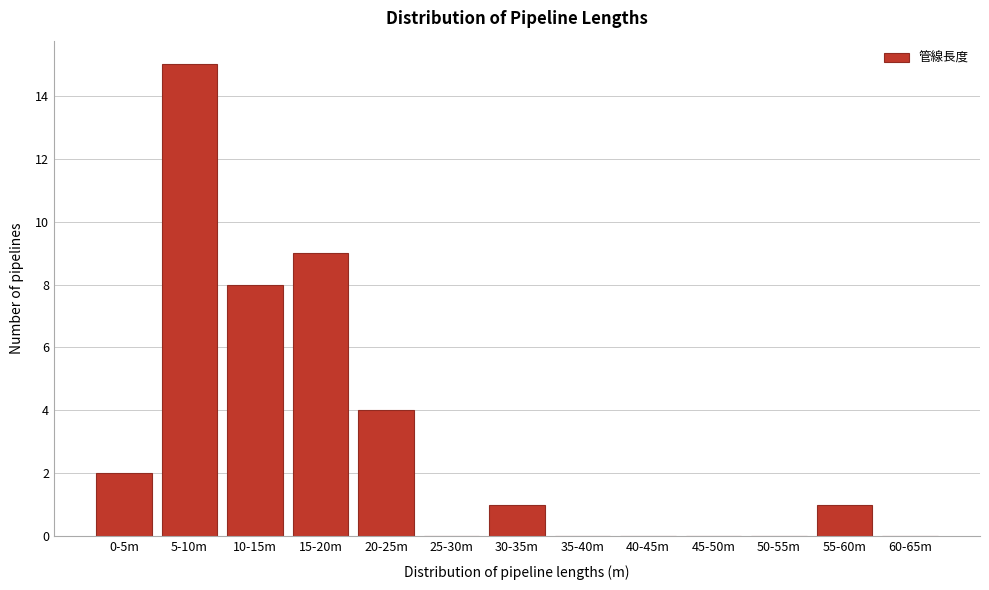

Reading right to left, list all the values displayed in this chart.

60-65m=0	55-60m=1	50-55m=0	45-50m=0	40-45m=0	35-40m=0	30-35m=1	25-30m=0	20-25m=4	15-20m=9	10-15m=8	5-10m=15	0-5m=2